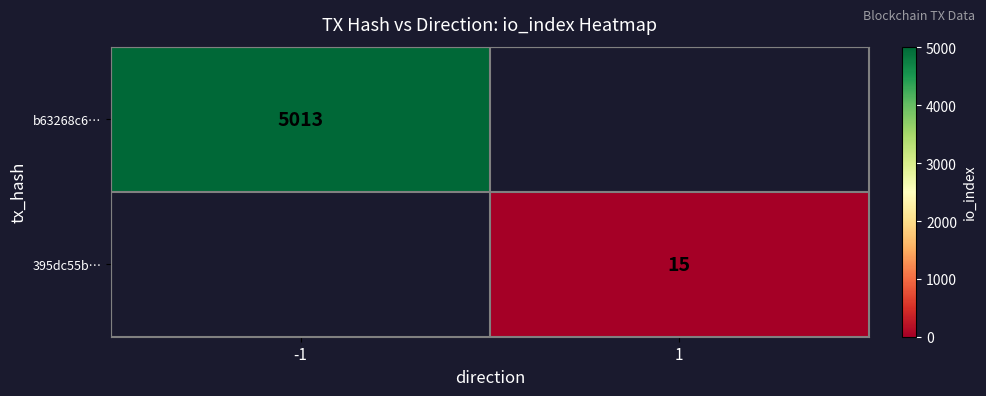

True or false: 395dc55b… has a value of 6 at 1.

False